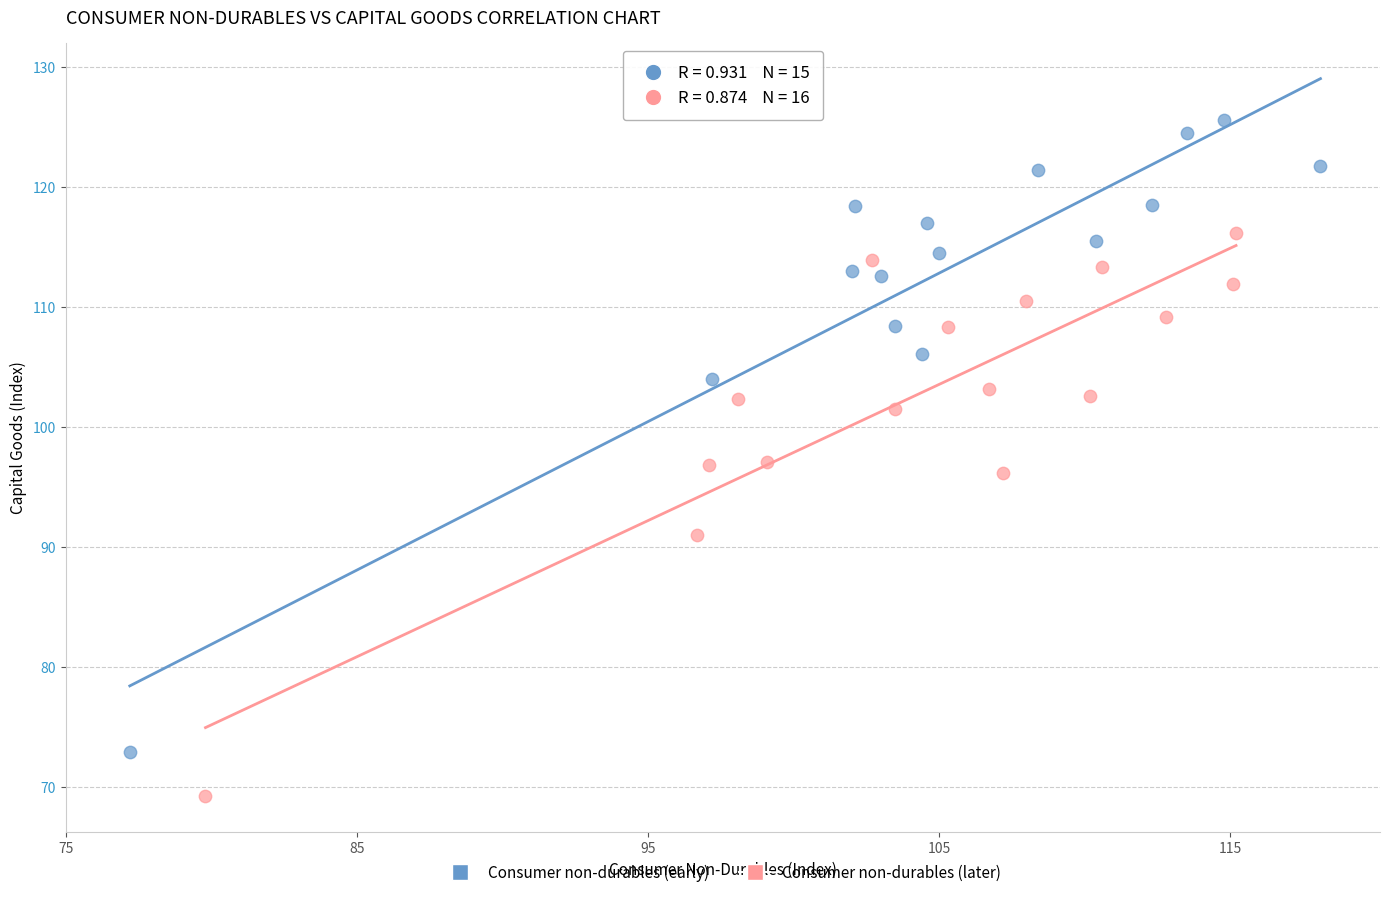

Which series contains the highest Y value?

Consumer non-durables (early)